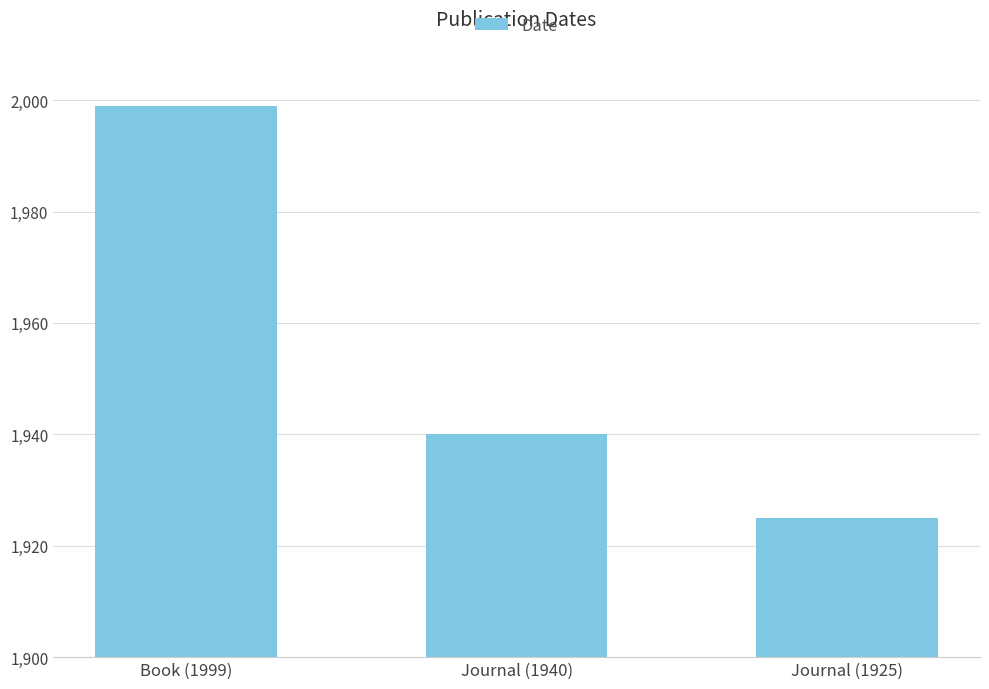

Between Book (1999) and Journal (1925), which is larger?

Book (1999)